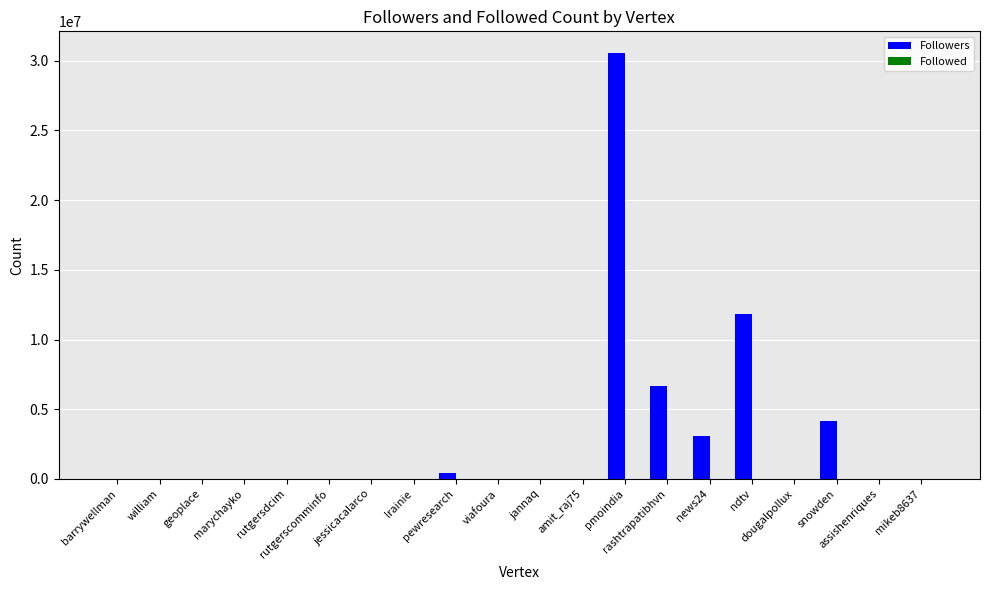

What is the total value across all series at rashtrapatibhvn?

6694379